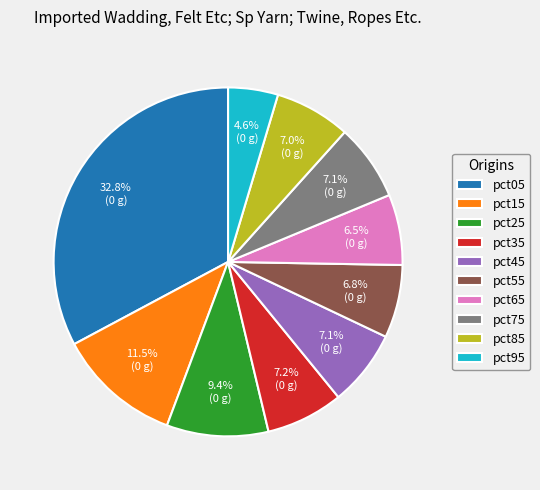

The pct15 slice represents 19% of the pie. True or false?

False